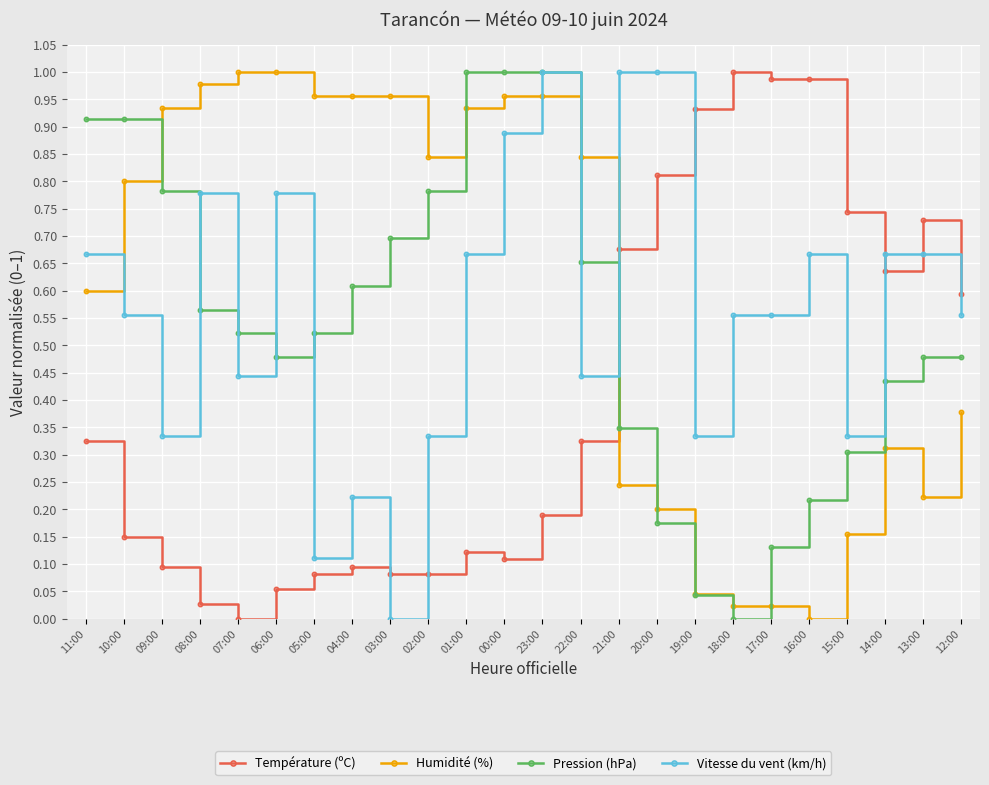

At 13:00, list the series in order from smallest to largest.

Humidité (%), Pression (hPa), Vitesse du vent (km/h), Température (ºC)